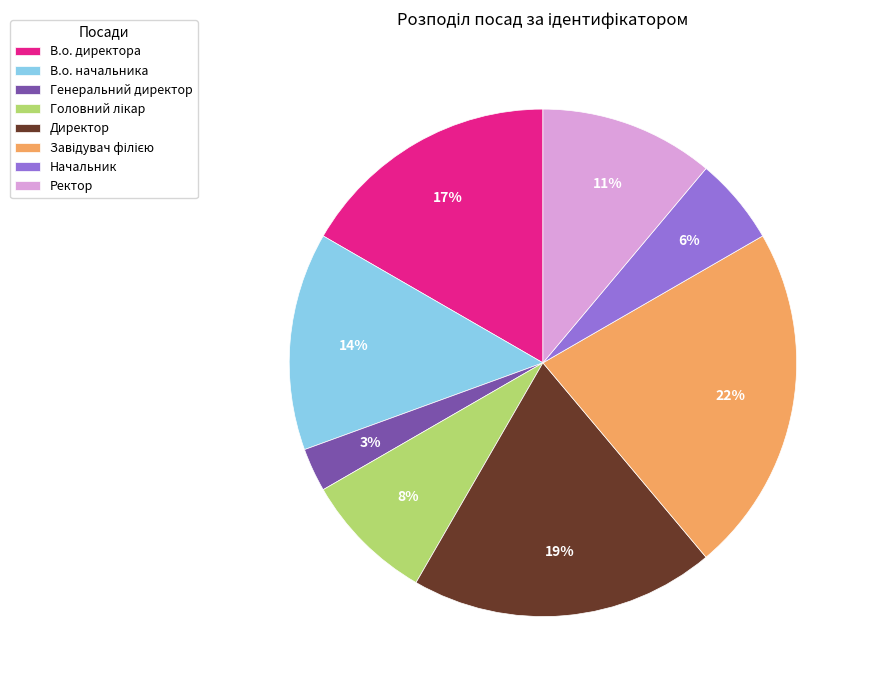

Count the number of slices in the pie.

8